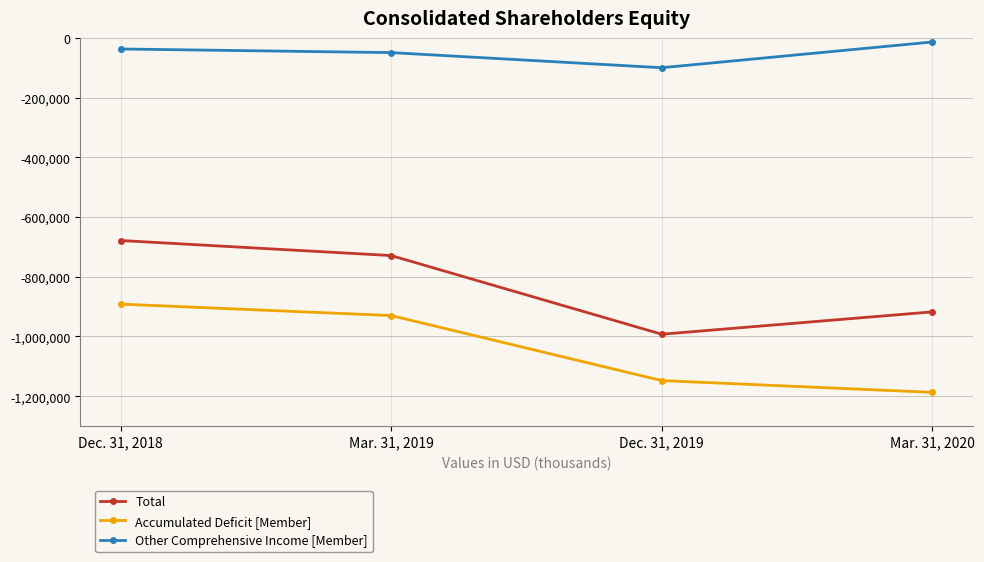

What is the sum of all Accumulated Deficit [Member] values?

-4156547